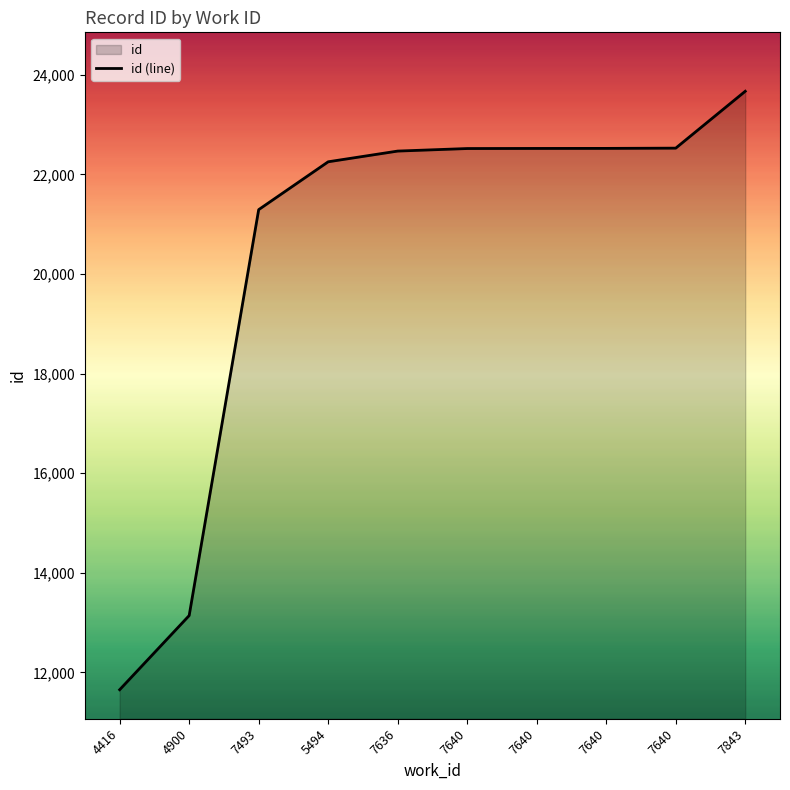

Reading right to left, list all the values displayed in this chart.

7843=23668	7640=22526	7640=22521	7640=22520	7640=22518	7636=22467	5494=22252	7493=21291	4900=13140	4416=11651